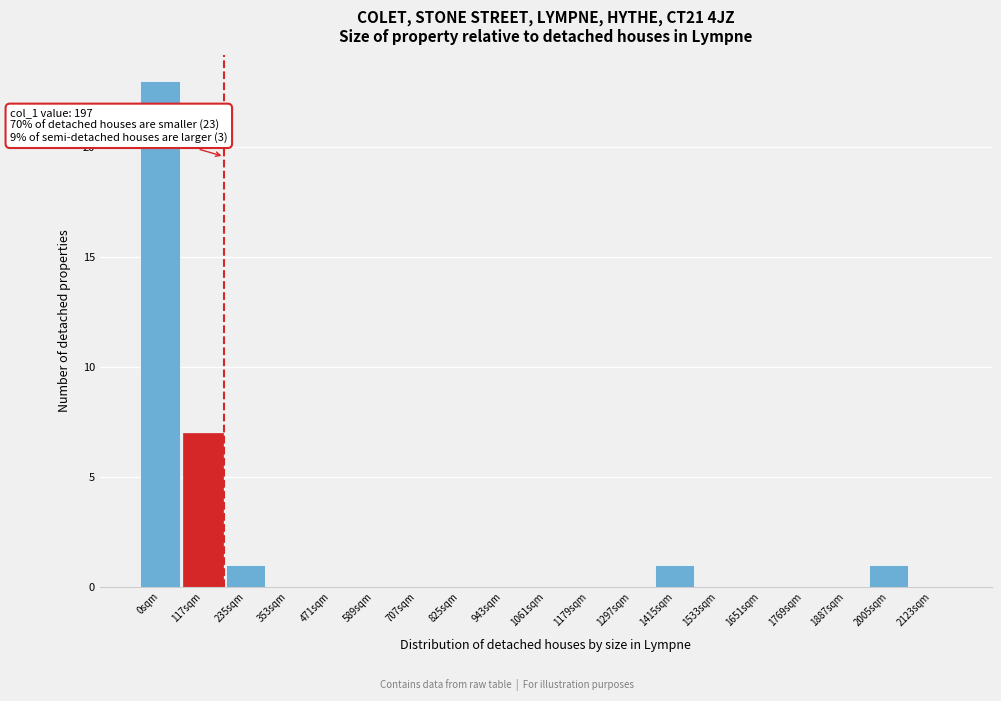

Reading right to left, list all the values displayed in this chart.

2123sqm=0	2005sqm=1	1887sqm=0	1769sqm=0	1651sqm=0	1533sqm=0	1415sqm=1	1297sqm=0	1179sqm=0	1061sqm=0	943sqm=0	825sqm=0	707sqm=0	589sqm=0	471sqm=0	353sqm=0	235sqm=1	117sqm=7	0sqm=23